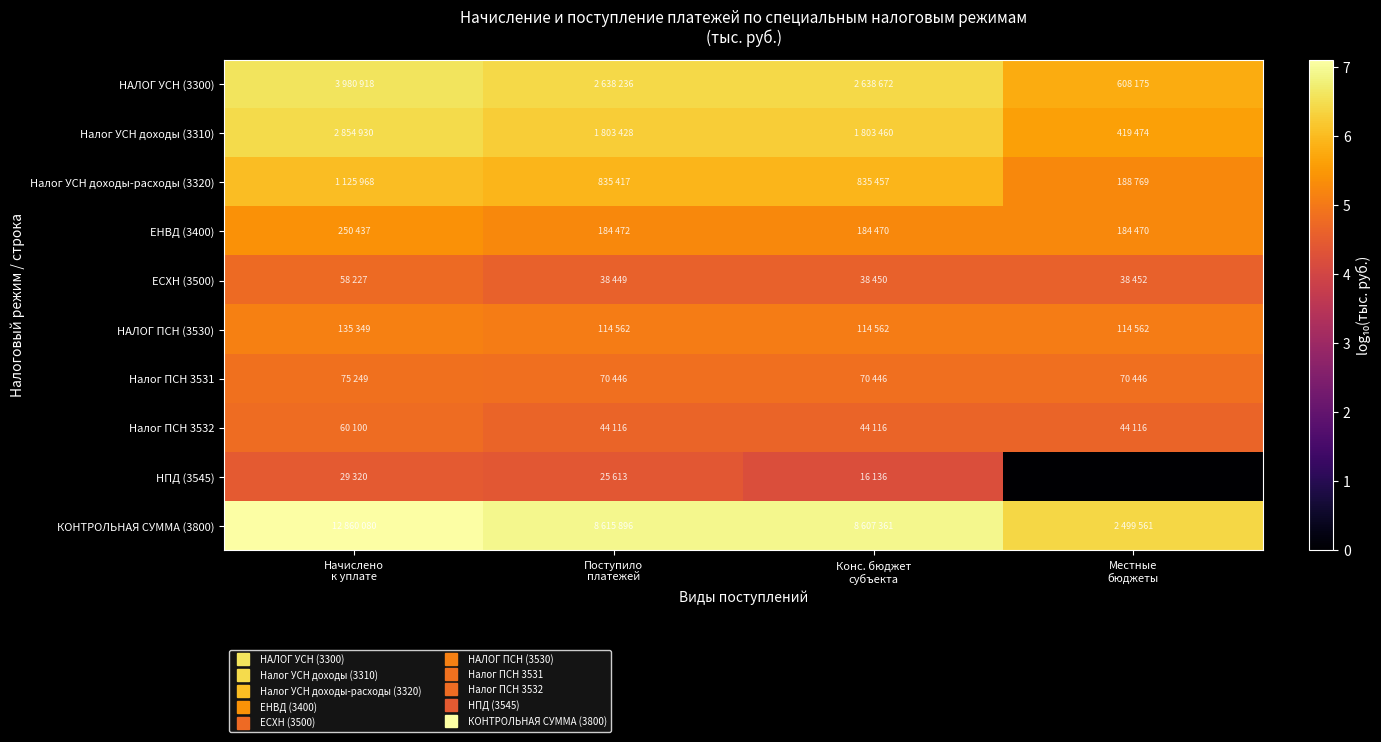

What is the spread (max minus min) of values at Поступило
платежей?

2.5